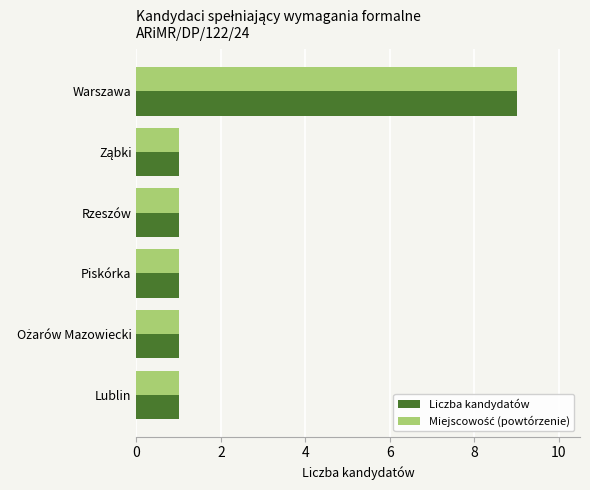

The value of Liczba kandydatów at Piskórka is 1. True or false?

True